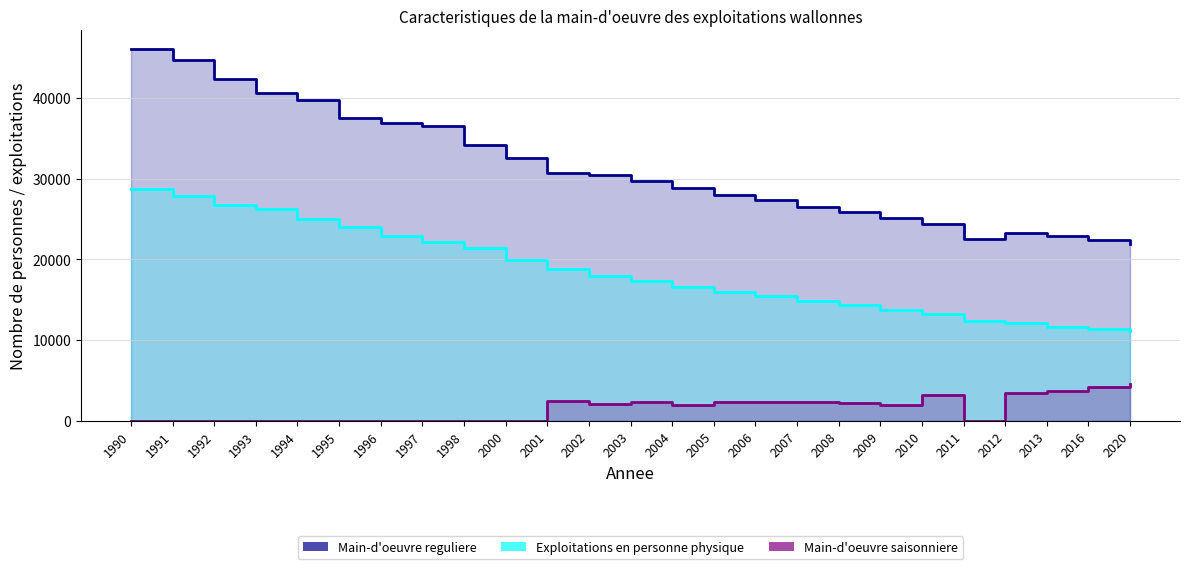

What is the sum of the Main-d'oeuvre reguliere values at 2004 and 2009?

54050